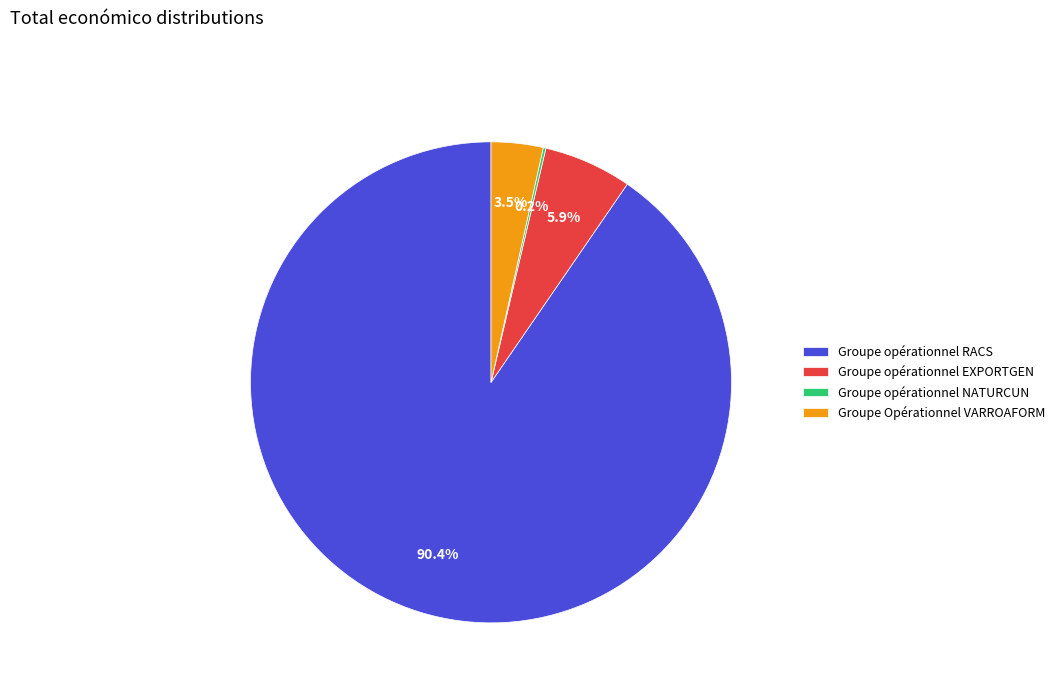

What is the total percentage of Groupe opérationnel EXPORTGEN and Groupe opérationnel RACS?

96.3%